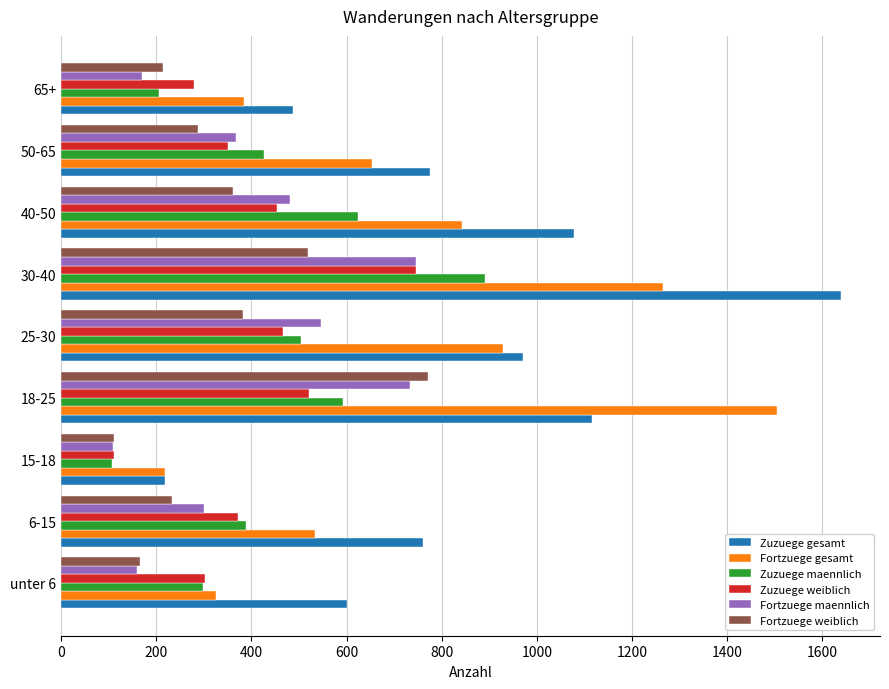

The value of Fortzuege gesamt at unter 6 is 325. True or false?

True